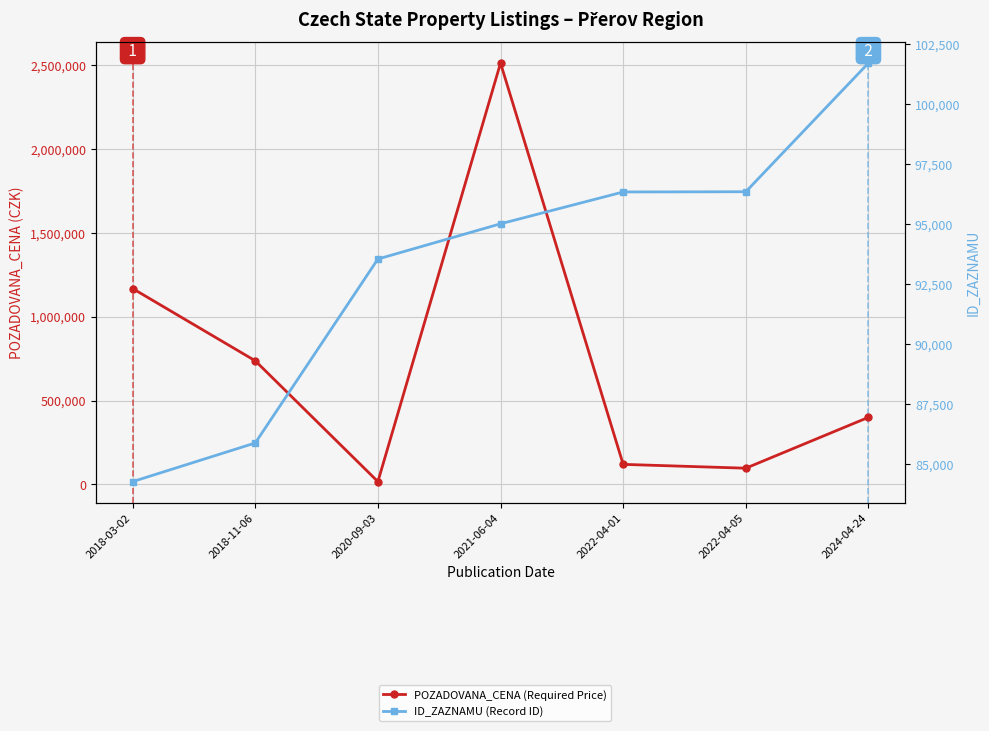

Which series has the largest total across all categories?

POZADOVANA_CENA (Required Price)